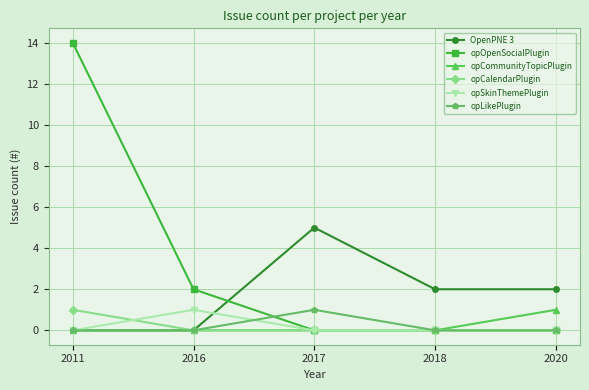

Reading right to left, transcribe all the data shown in this chart.

OpenPNE 3: 2	2	5	0	0
opOpenSocialPlugin: 0	0	0	2	14
opCommunityTopicPlugin: 1	0	0	0	0
opCalendarPlugin: 0	0	0	0	1
opSkinThemePlugin: 0	0	0	1	0
opLikePlugin: 0	0	1	0	0